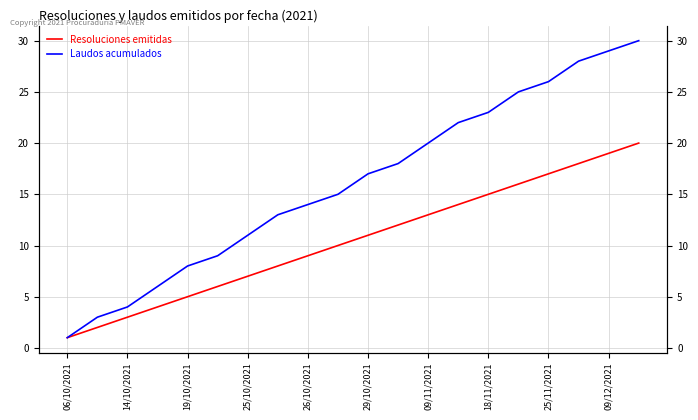

Reading left to right, what are all the values shown in this chart?

Resoluciones emitidas: 1	2	3	4	5	6	7	8	9	10	11	12	13	14	15	16	17	18	19	20
Laudos acumulados: 1	3	4	6	8	9	11	13	14	15	17	18	20	22	23	25	26	28	29	30